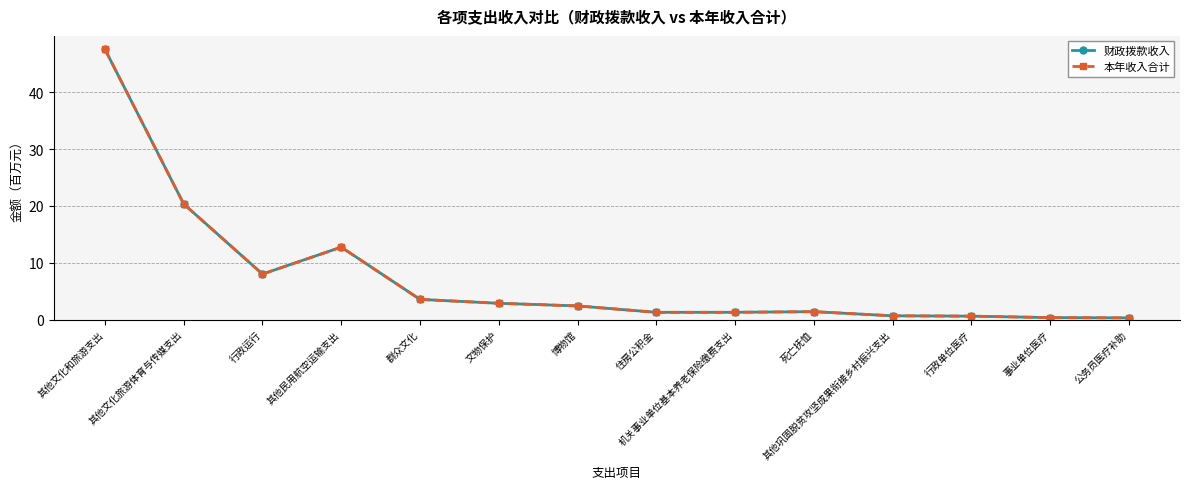

True or false: 财政拨款收入 has a value of 1.1 at 行政单位医疗.

False